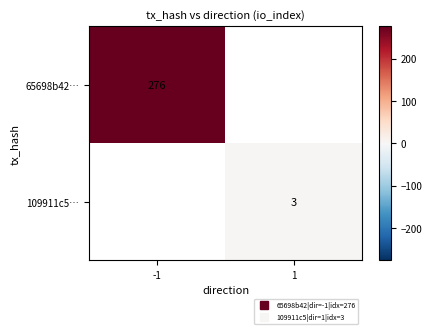

Is it true that 109911c5… equals 5.1 at 1?

False